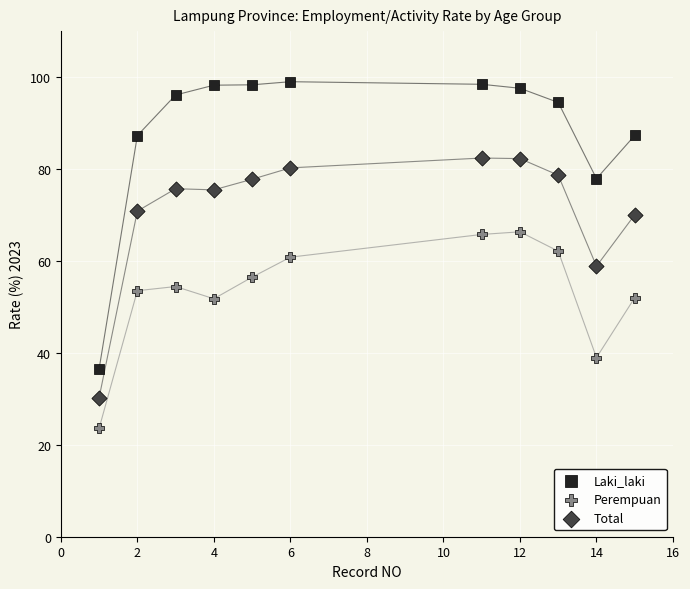

Across all data points, what is the range of Y values (max minus min)?

75.4